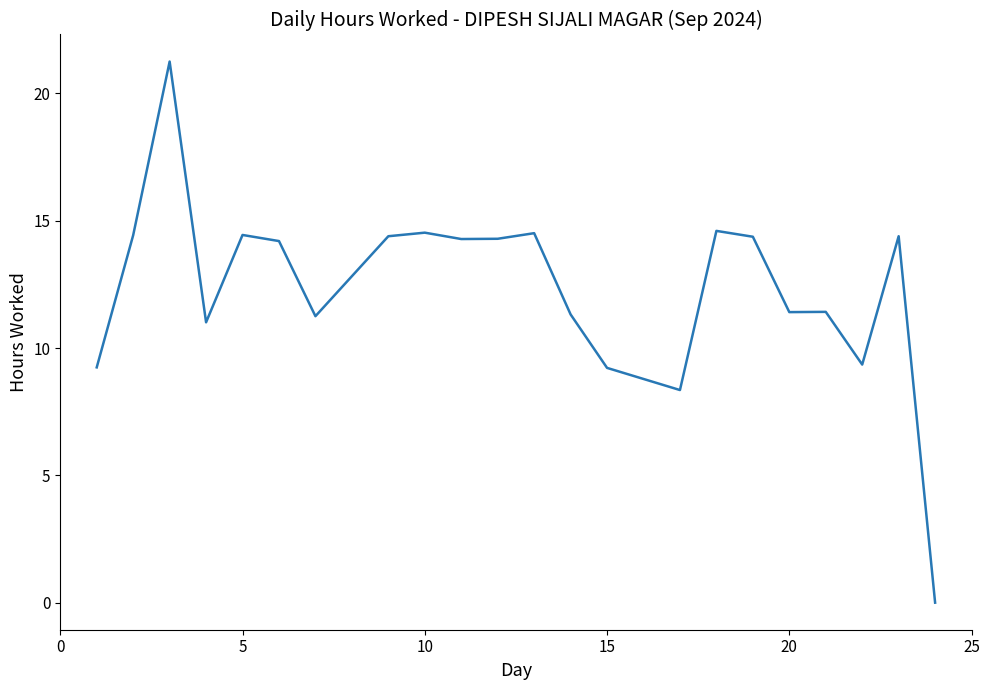

The value at 15 is 5.4. True or false?

False